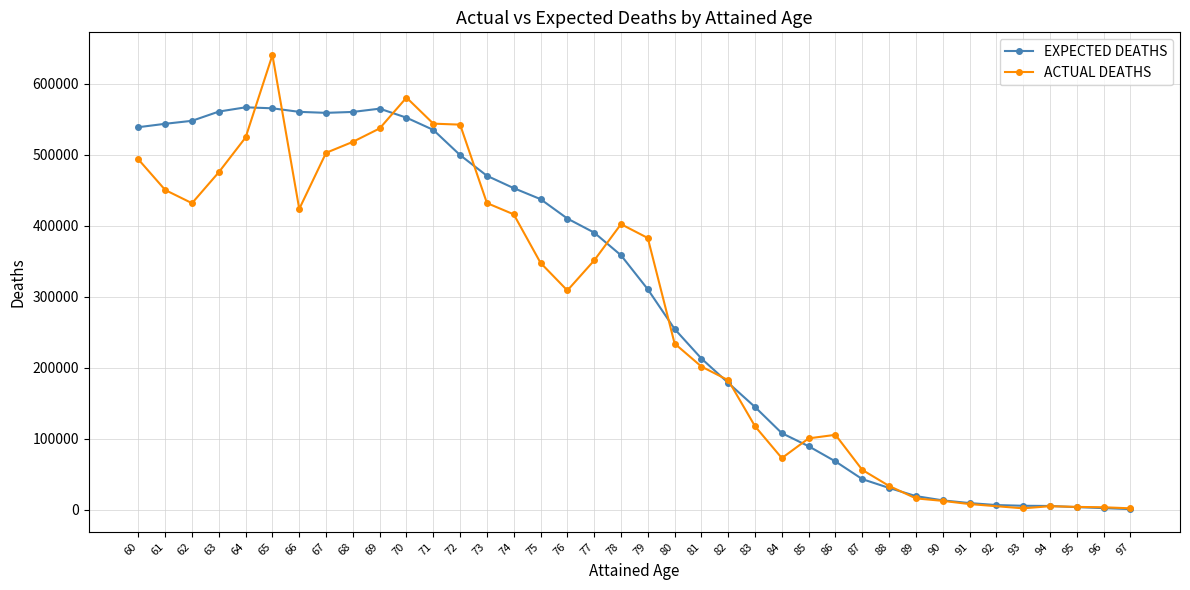

The value of EXPECTED DEATHS at 71 is 534800. True or false?

True